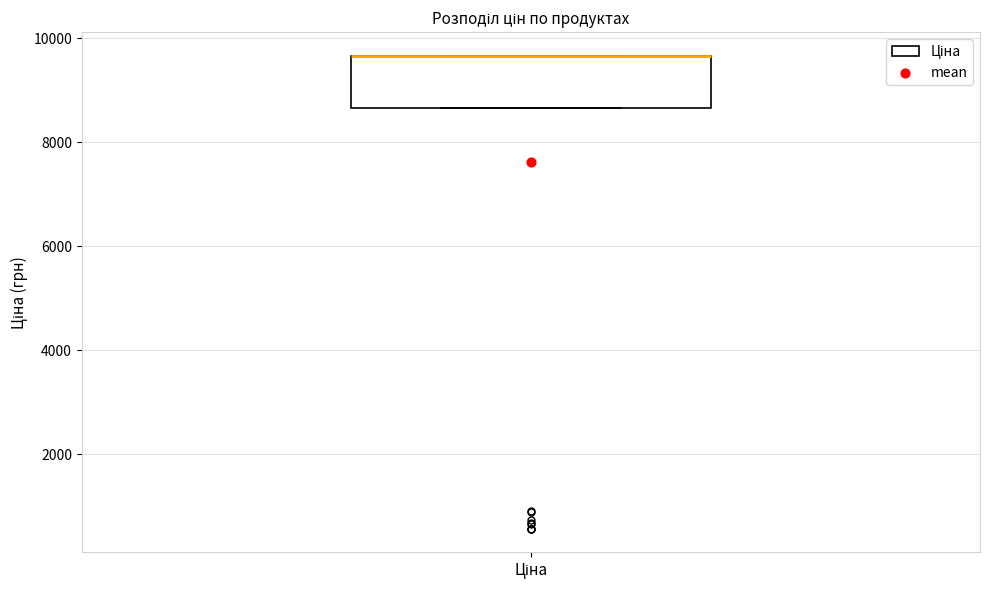

Read this box plot against the y-axis: the position of the median line, the range covered by the box, and the ends of both whiskers. The values are not printed on the chart, so give them approximately, as read against the axis.

median 9600 (drawn on the box's upper edge), box 8600 to 9600, whiskers 8600 to 9600